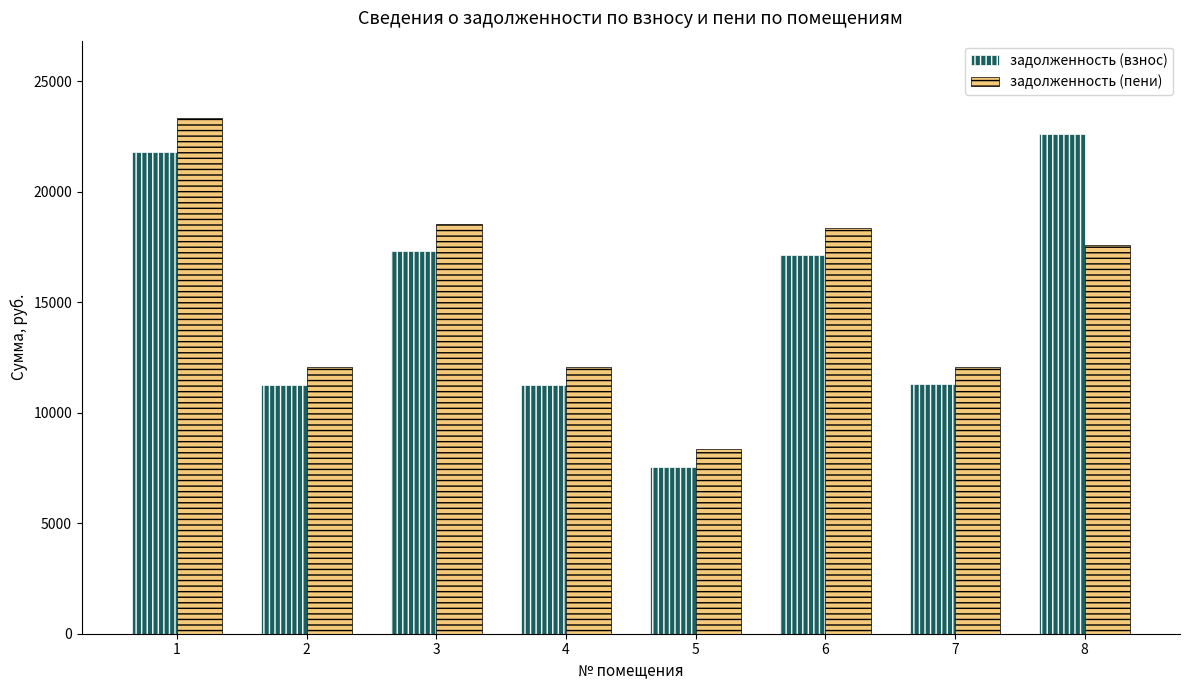

What is the sum of the задолженность (пени) values at 6 and 4?

30417.2